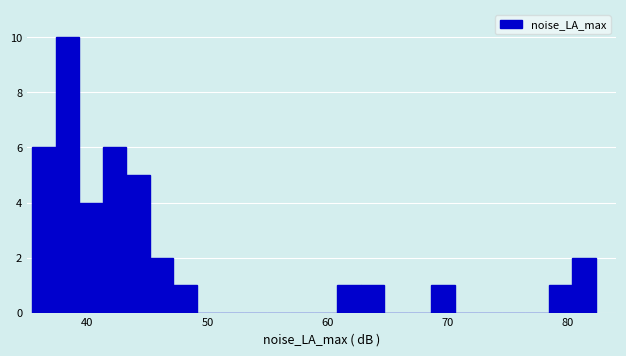

Around what value on the x-axis is the tallest bar? Give the approximate position of its centre, as read against the axis.

38